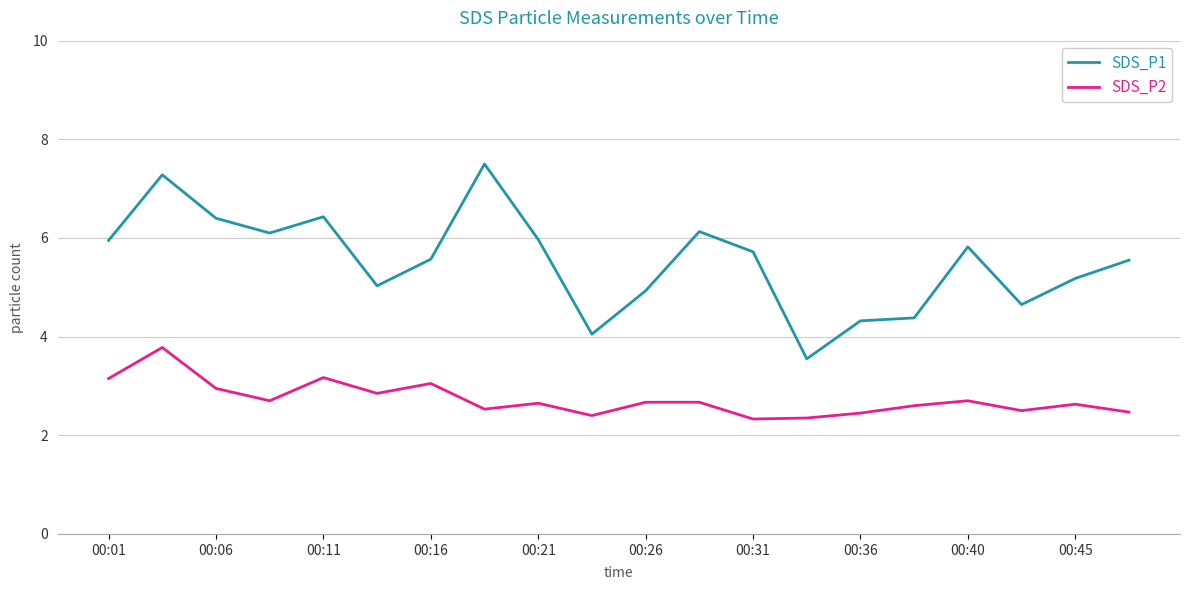

Which series has the largest total across all categories?

SDS_P1